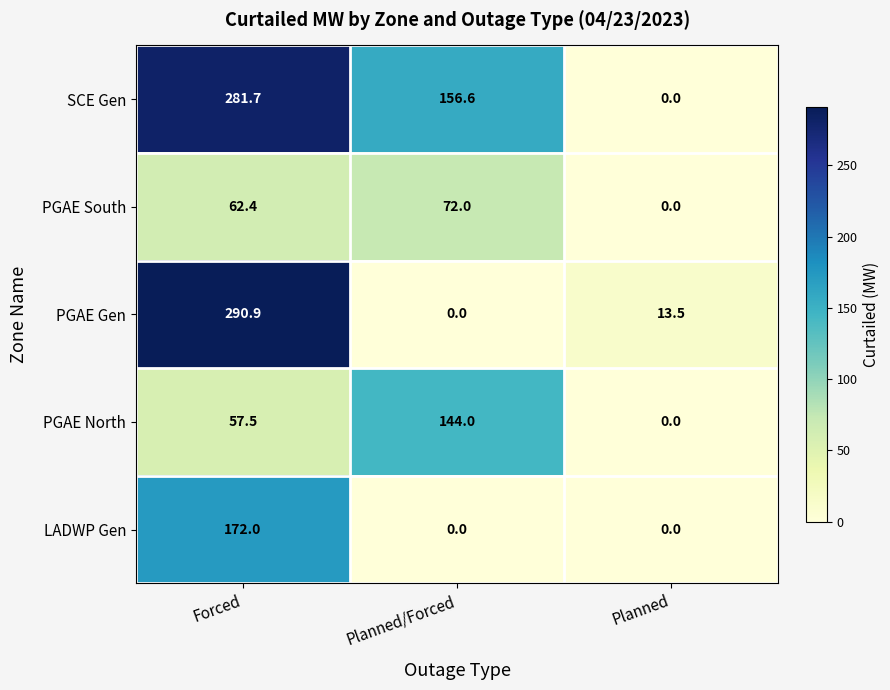

What is the difference between the second highest and minimum values in the PGAE South series?

62.4